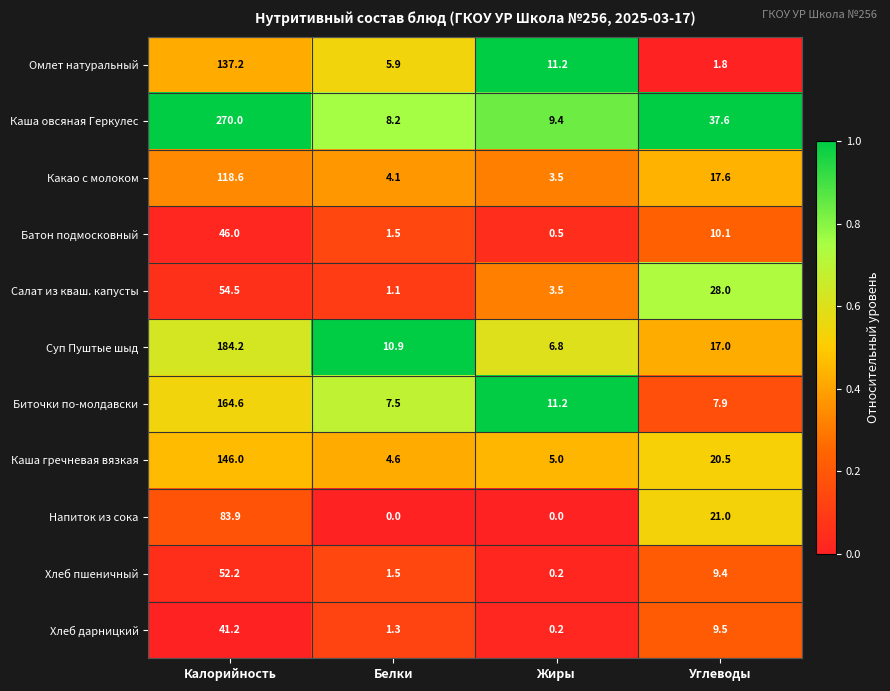

Between Жиры and Углеводы, which series saw the biggest shift?

Каша овсяная Геркулес